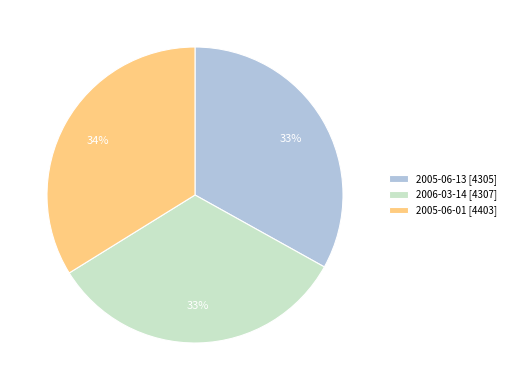

Does 2005-06-01 represent more than half of the total?

No